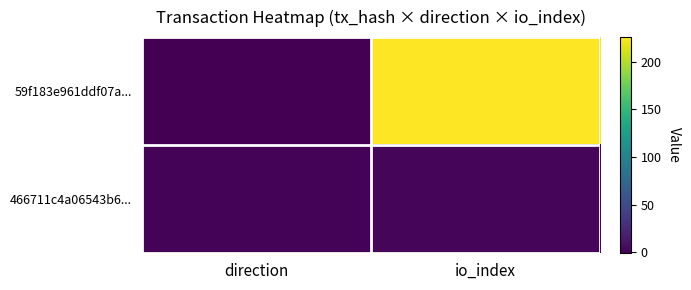

List the series in order of their overall mean, lowest first.

466711c4a06543b6..., 59f183e961ddf07a...